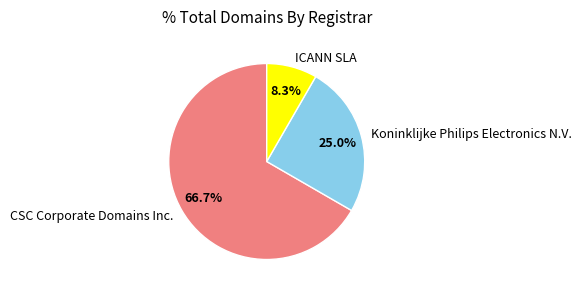

Does any single category account for the majority?

Yes